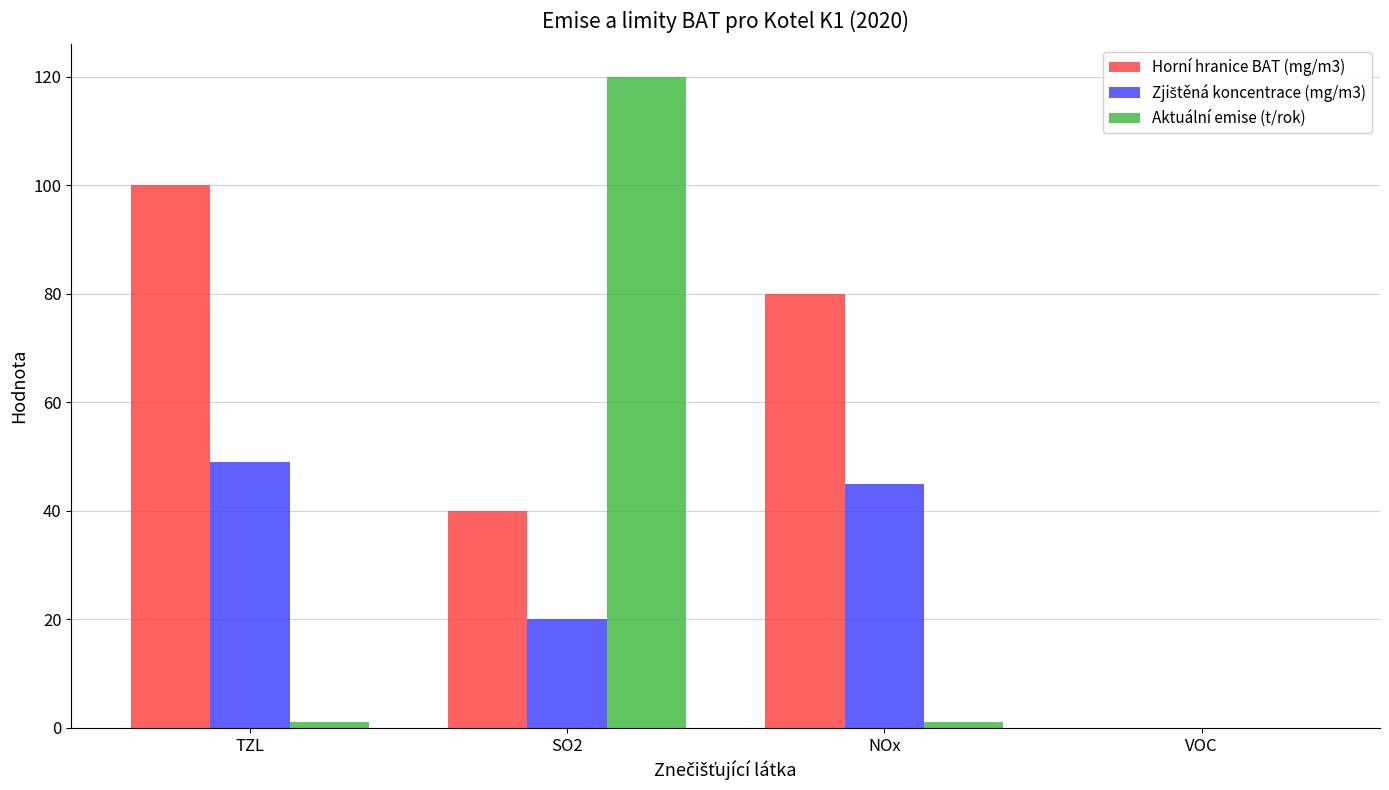

True or false: Horní hranice BAT (mg/m3) has a value of 59 at VOC.

False